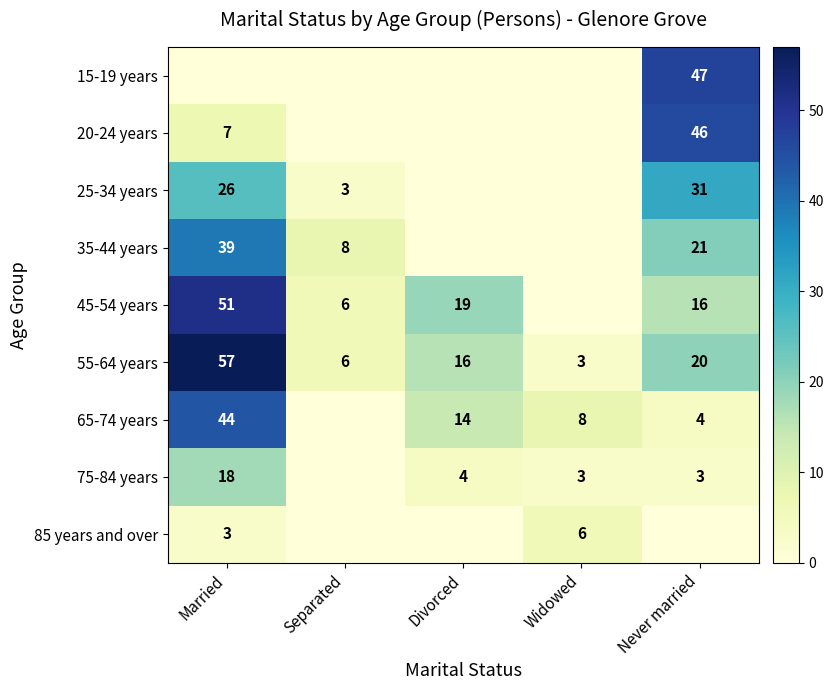

The value of 45-54 years at Never married is 16. True or false?

True